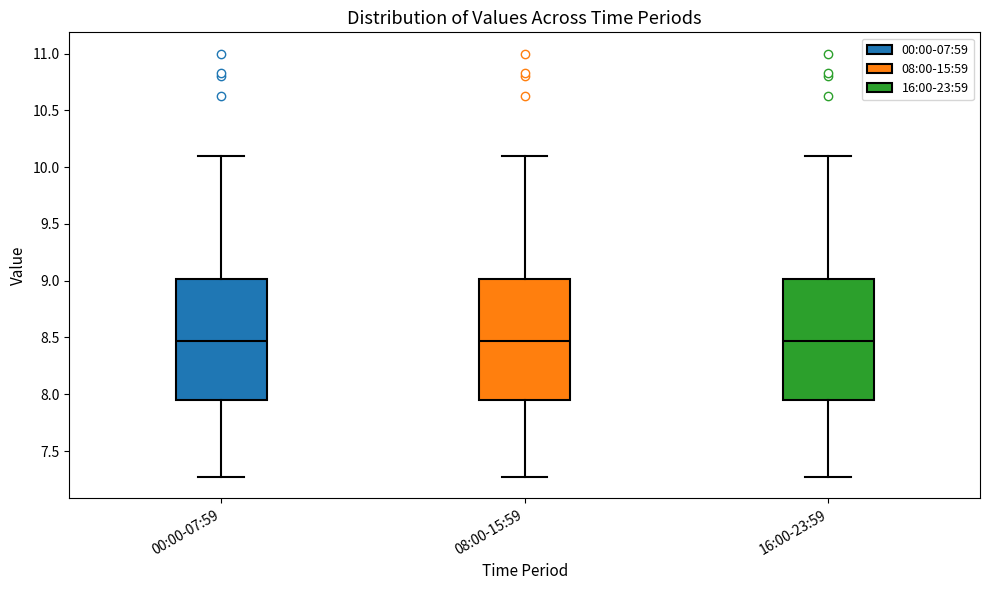

Where does the upper whisker of the box for 08:00-15:59 end on the y-axis? The values are not printed on the chart, so give them approximately, as read against the axis.

10.10